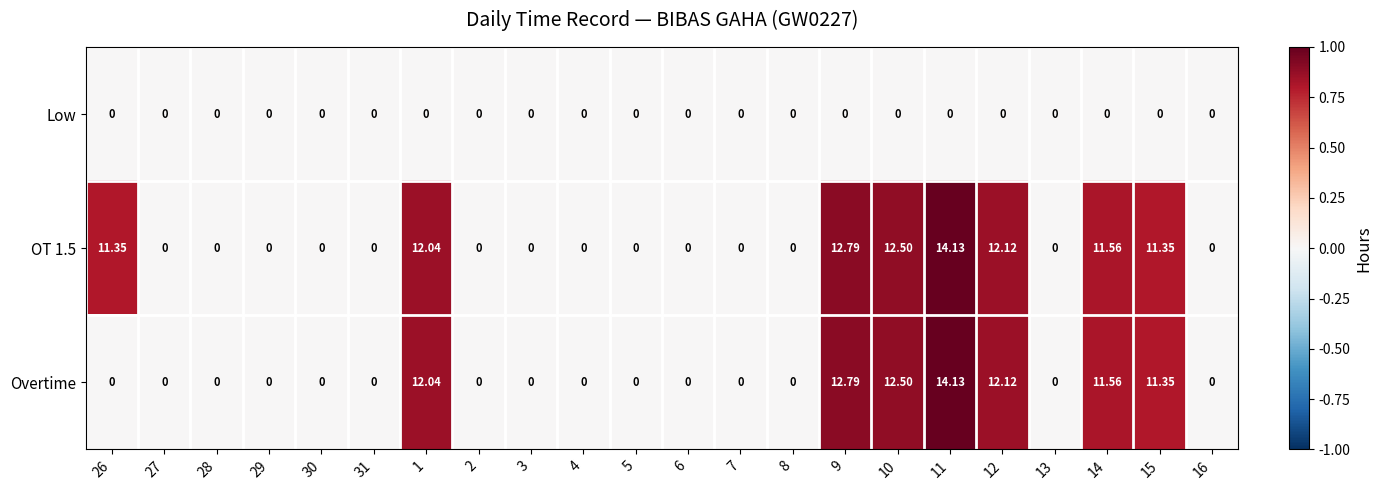

Is the value of Overtime at 1 greater than the value of Low at 4?

Yes